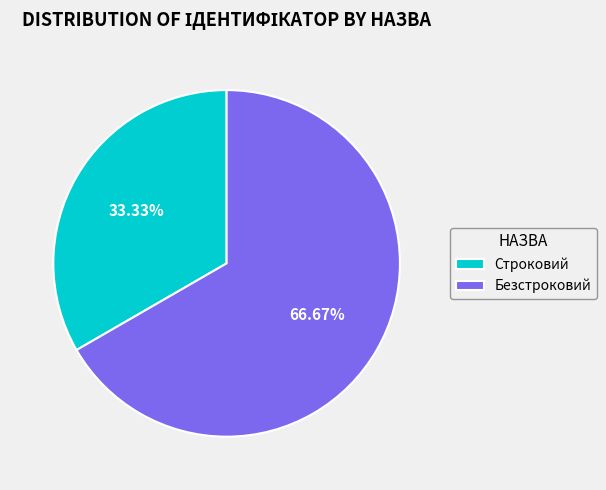

What percentage is NOT represented by Строковий?

66.7%